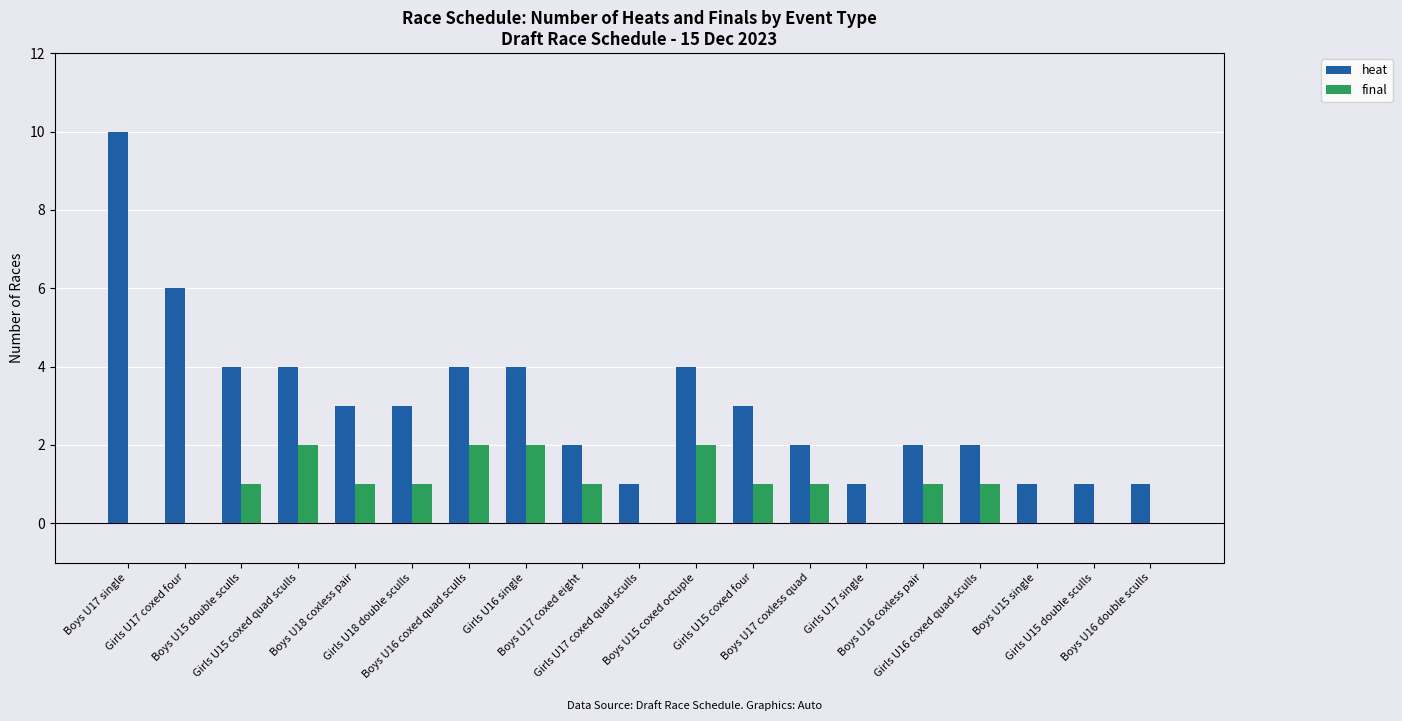

Which label corresponds to the largest value in the chart?

Boys U17 single